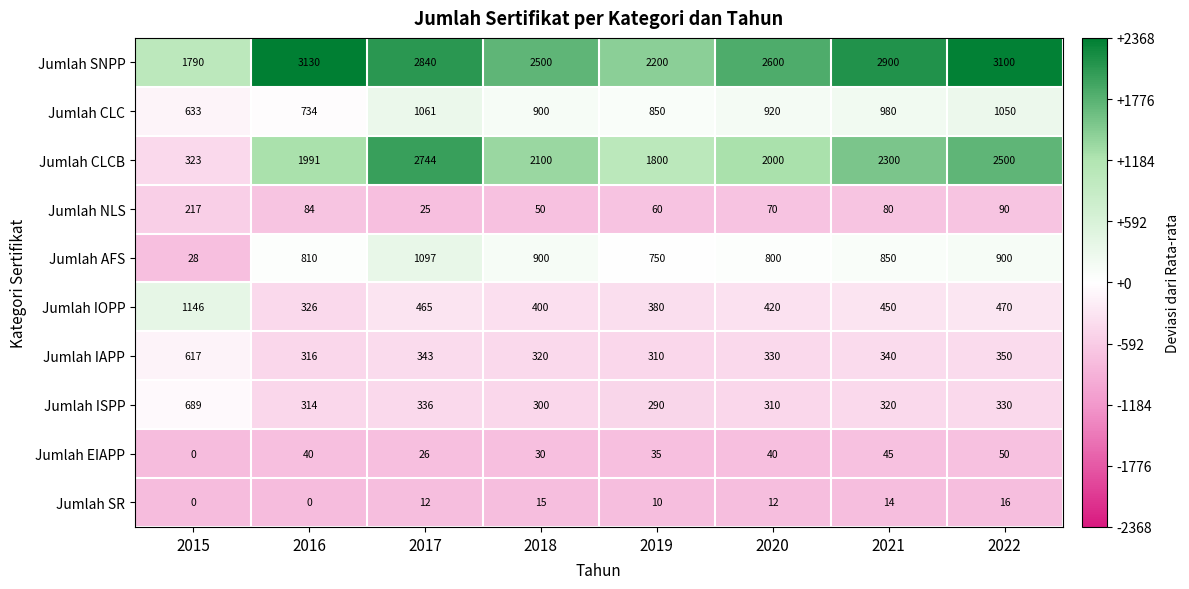

What is the sum of all Jumlah SR values?

79